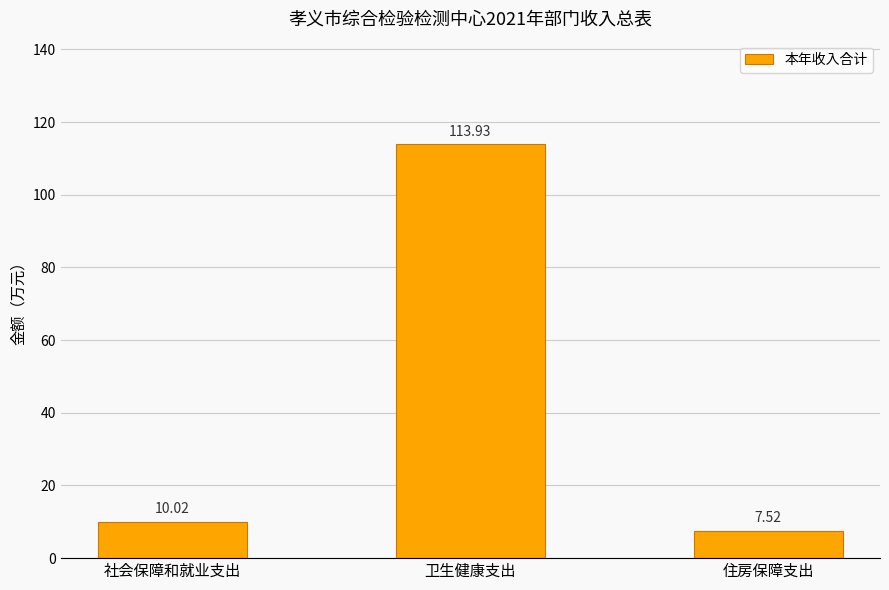

Reading left to right, extract all data points from this chart.

社会保障和就业支出=10.0	卫生健康支出=113.9	住房保障支出=7.5